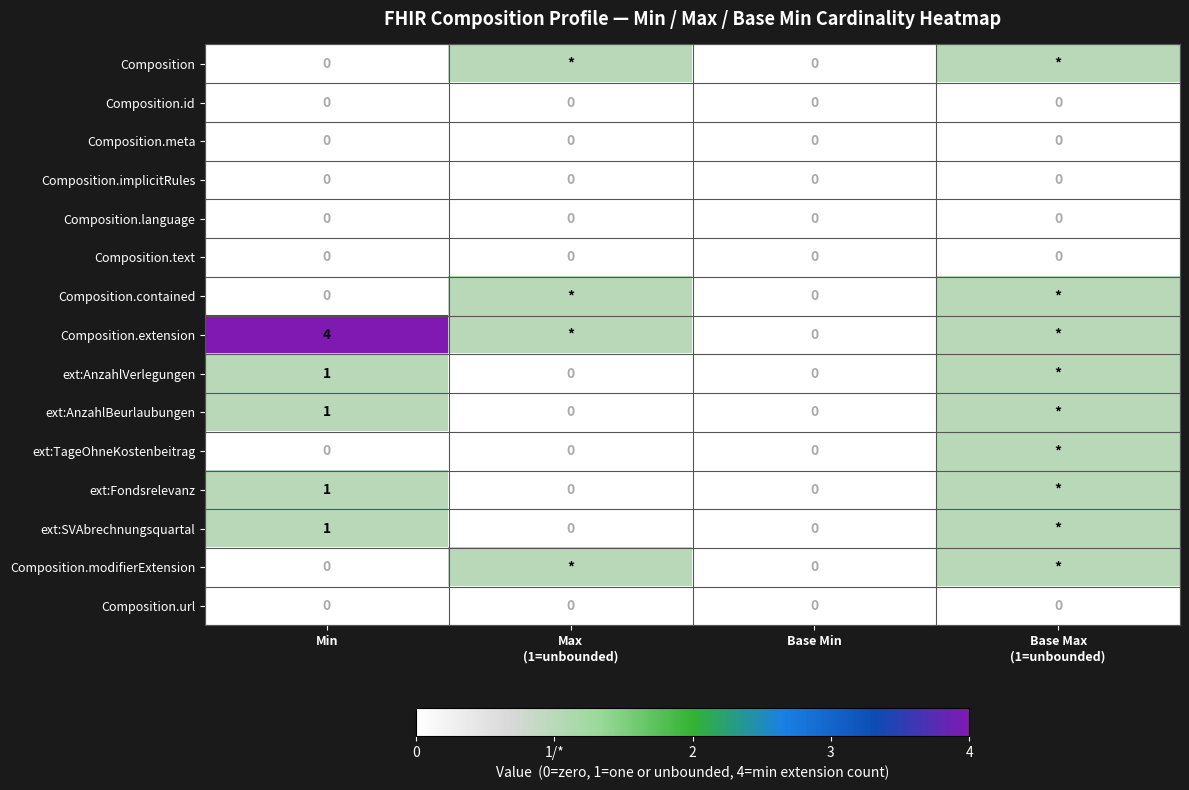

The value of ext:AnzahlVerlegungen at Min is 1. True or false?

True